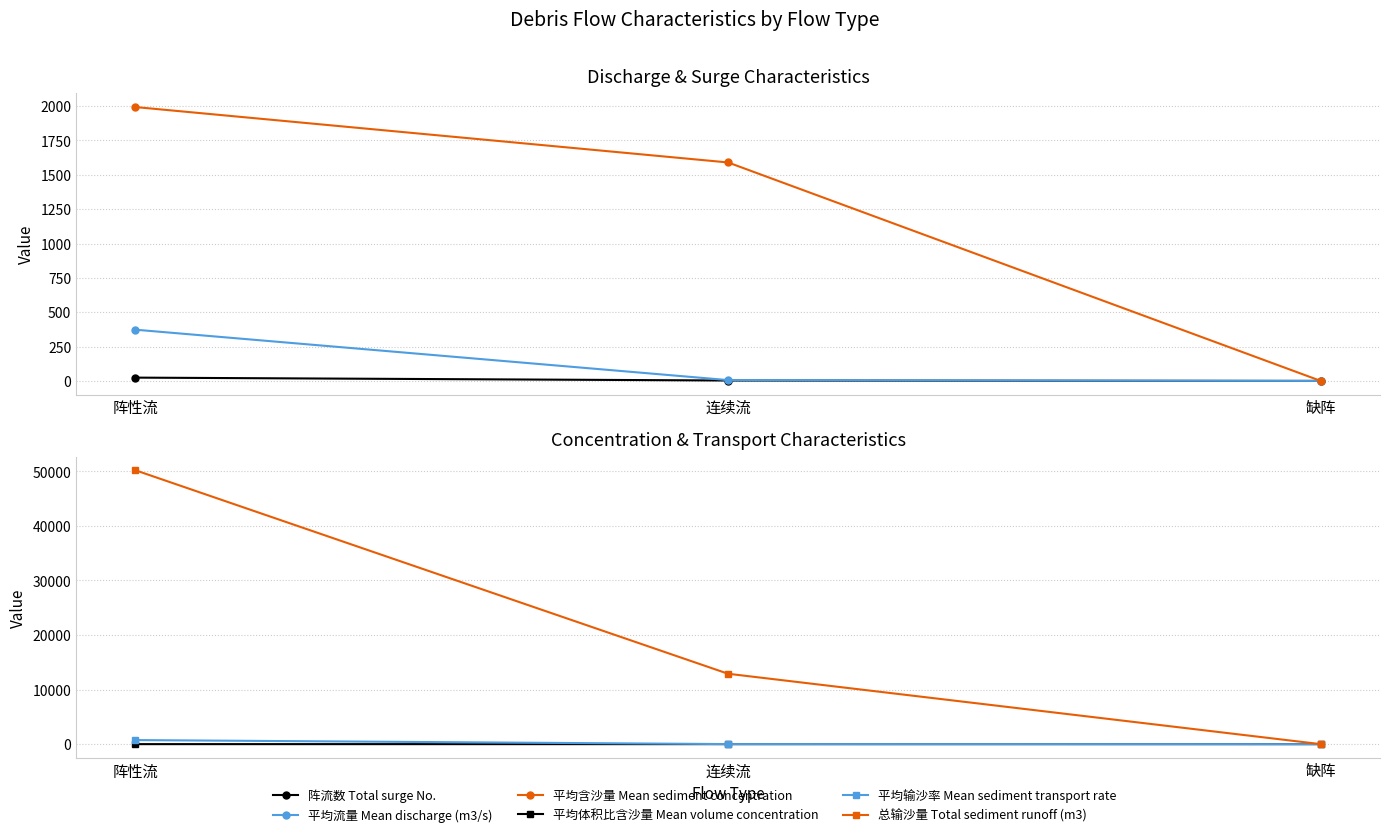

What is the maximum value shown in the chart?

50188.0